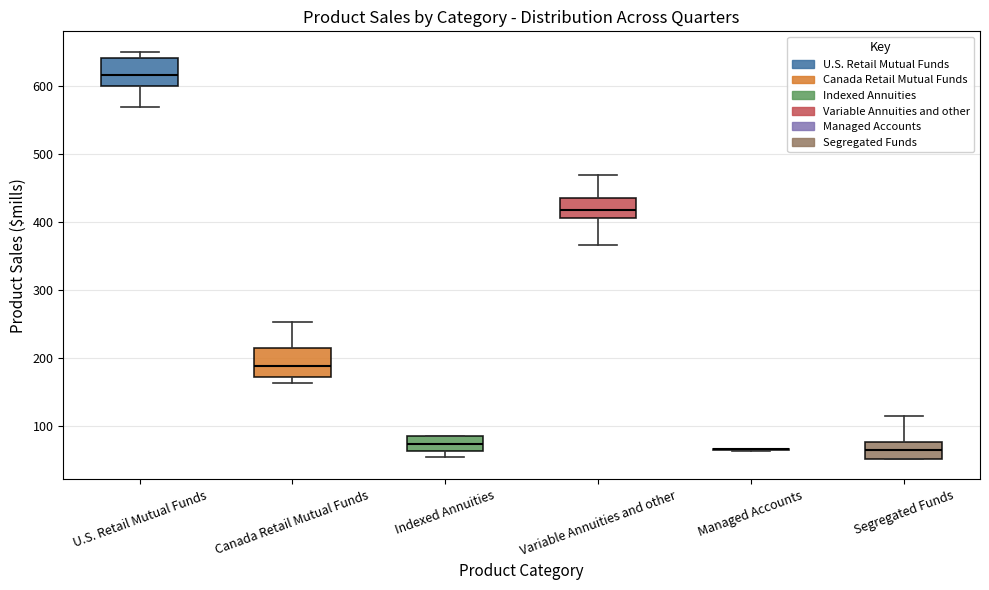

Reading left to right, transcribe this box plot: for each box, give where its median line is, the range the box spans, and where its two whiskers end, as read against the y-axis. The values are not printed on the chart, so give them approximately, as read against the axis.

U.S. Retail Mutual Funds: median 620, box 600 to 640, whiskers 570 to 650
Canada Retail Mutual Funds: median 190, box 170 to 210, whiskers 160 to 250
Indexed Annuities: median 70, box 60 to 80, whiskers 50 to 80
Variable Annuities and other: median 420, box 400 to 430, whiskers 370 to 470
Managed Accounts: box collapsed to a line at 70, whiskers 60 to 70
Segregated Funds: median 60, box 50 to 80, whiskers 50 to 110